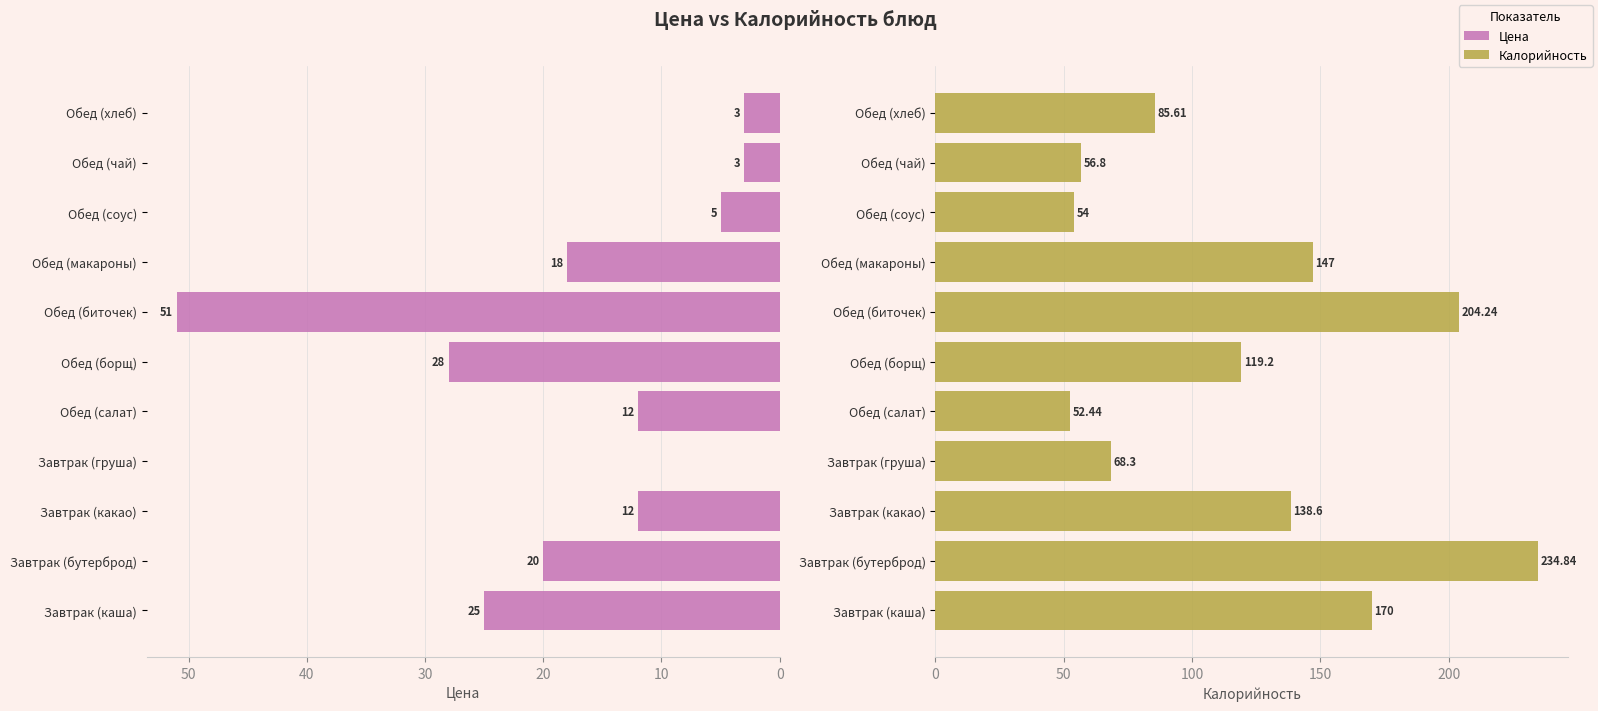

Is it true that Калорийность equals 30.7 at Обед (соус)?

False